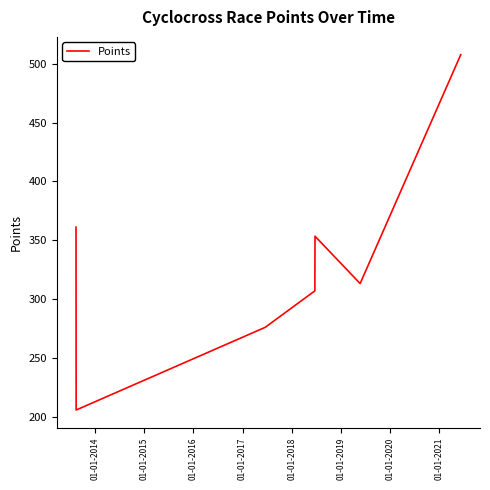

What is the sum of all values?

2325.1